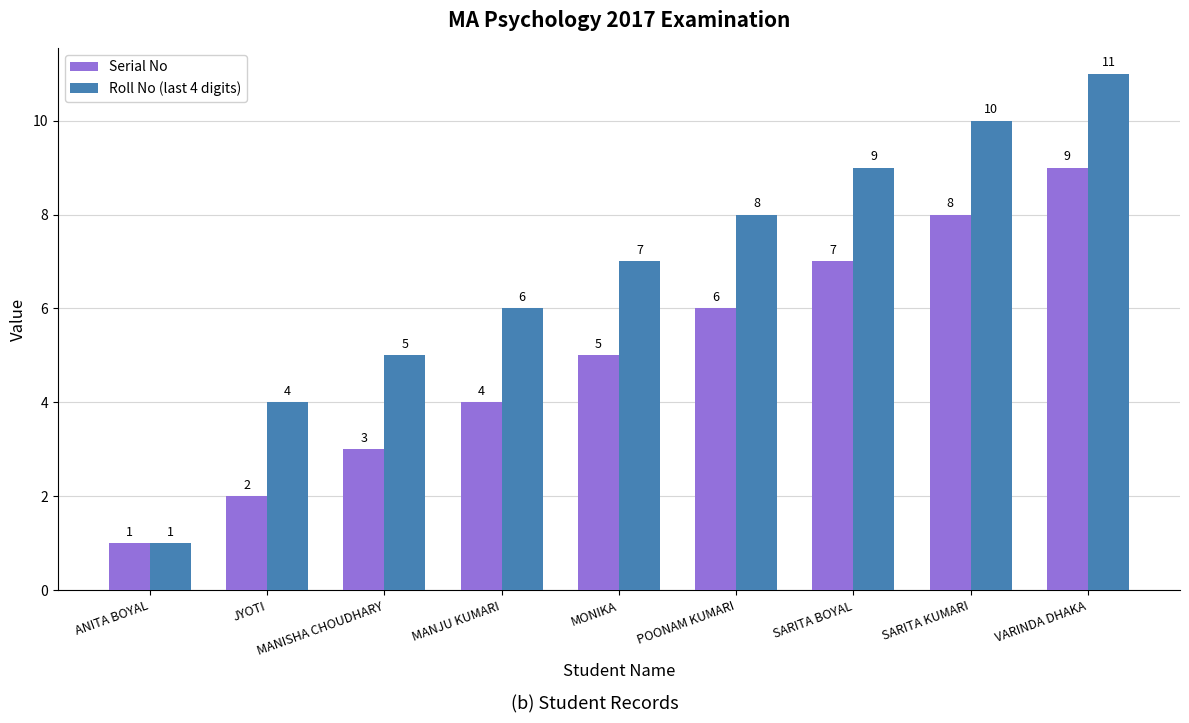

List the series in order of their peak value, lowest first.

Serial No, Roll No (last 4 digits)